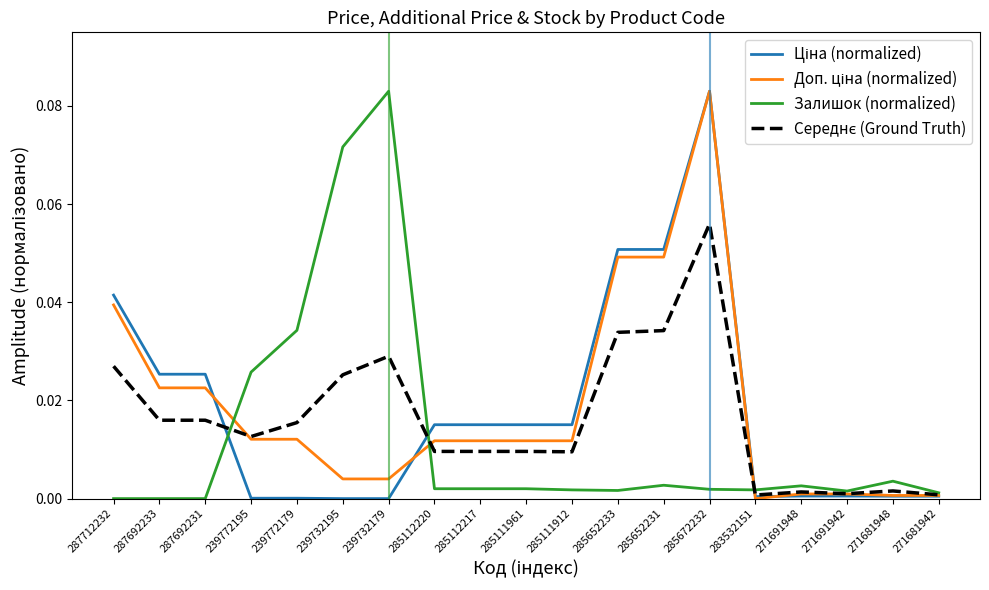

What position from the right is 239772179?

15